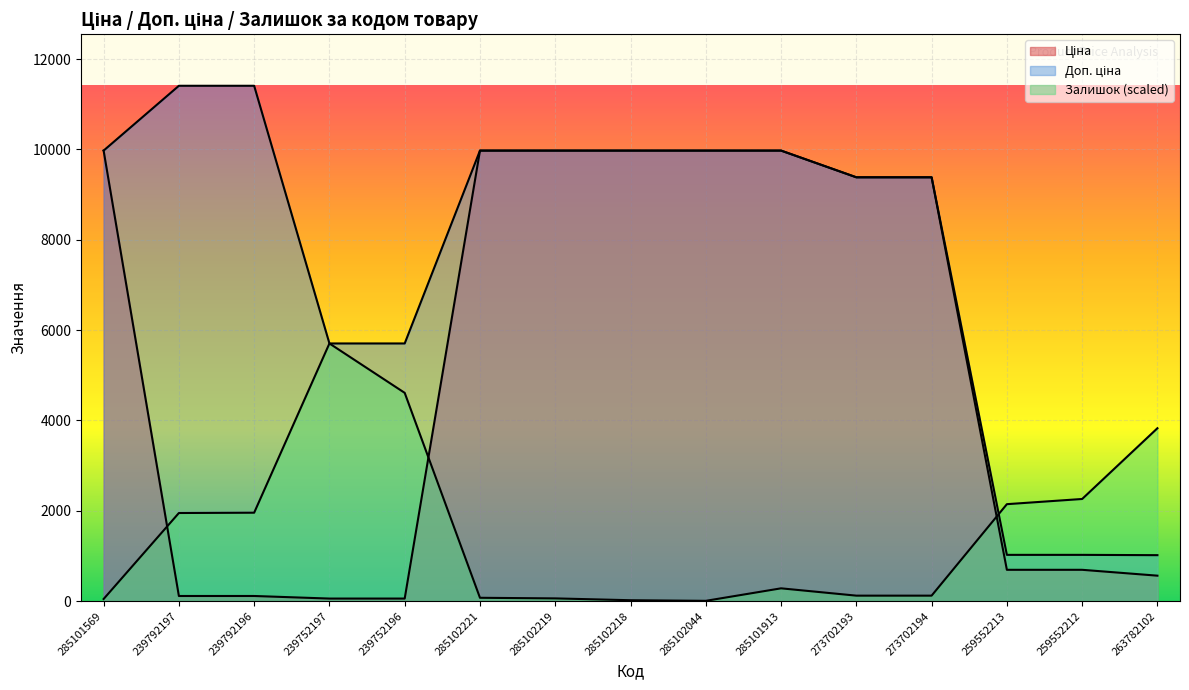

Count the number of data series in this chart.

3